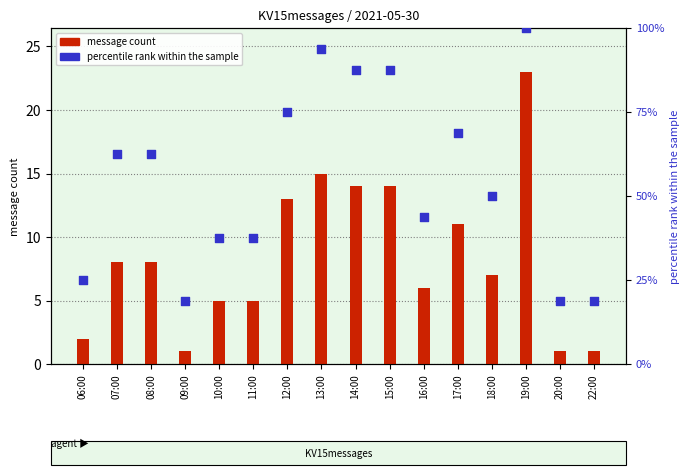

Which series has the largest total across all categories?

percentile rank within the sample